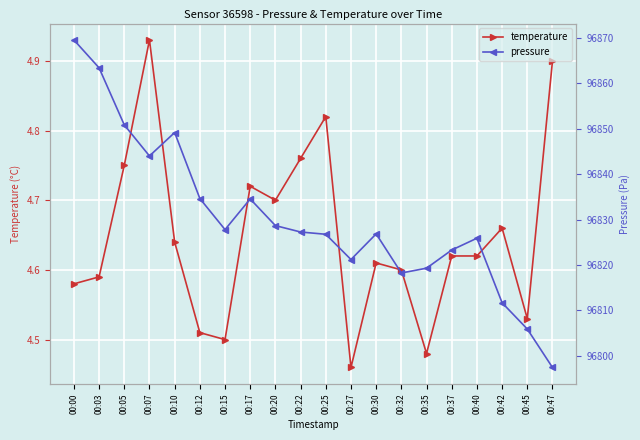

True or false: pressure and temperature cross at least once.

False